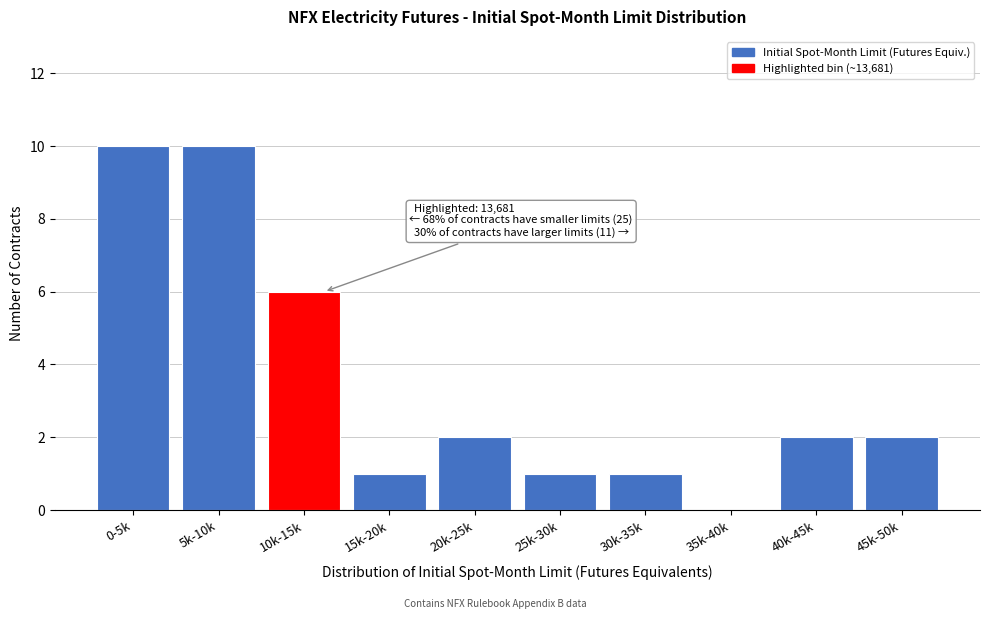

Reading left to right, what are all the values shown in this chart?

0-5k=10	5k-10k=10	10k-15k=6	15k-20k=1	20k-25k=2	25k-30k=1	30k-35k=1	35k-40k=0	40k-45k=2	45k-50k=2